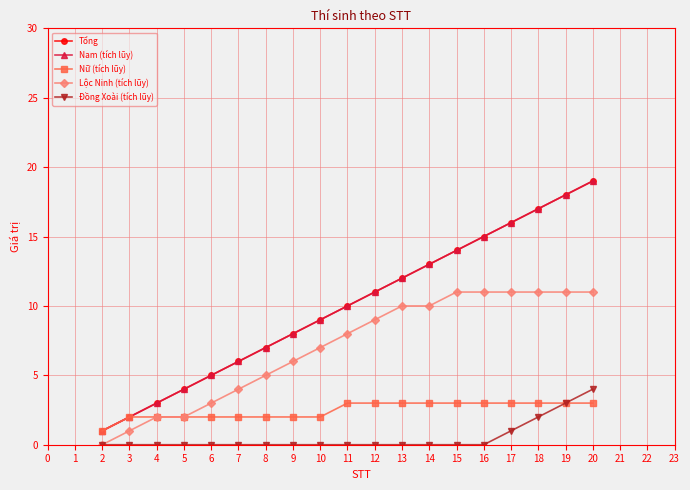

Reading left to right, list all the values displayed in this chart.

Tổng: 1	2	3	4	5	6	7	8	9	10	11	12	13	14	15	16	17	18	19
Nam (tích lũy): 1	2	3	4	5	6	7	8	9	10	11	12	13	14	15	16	17	18	19
Nữ (tích lũy): 1	2	2	2	2	2	2	2	2	3	3	3	3	3	3	3	3	3	3
Lộc Ninh (tích lũy): 0	1	2	2	3	4	5	6	7	8	9	10	10	11	11	11	11	11	11
Đồng Xoài (tích lũy): 0	0	0	0	0	0	0	0	0	0	0	0	0	0	0	1	2	3	4